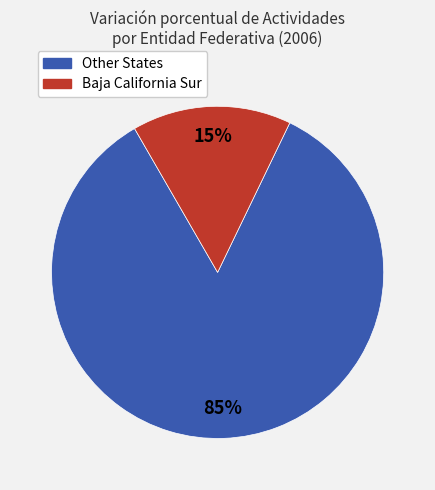

Count the number of slices in the pie.

2